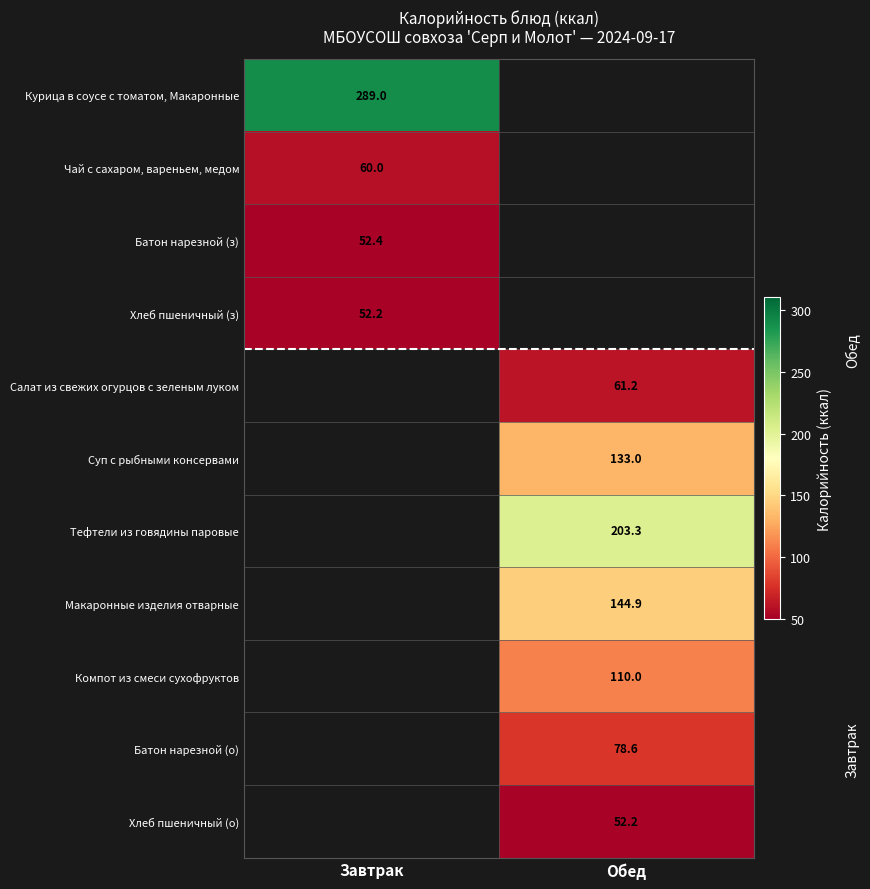

The value of Тефтели из говядины паровые at Обед is 283.6. True or false?

False